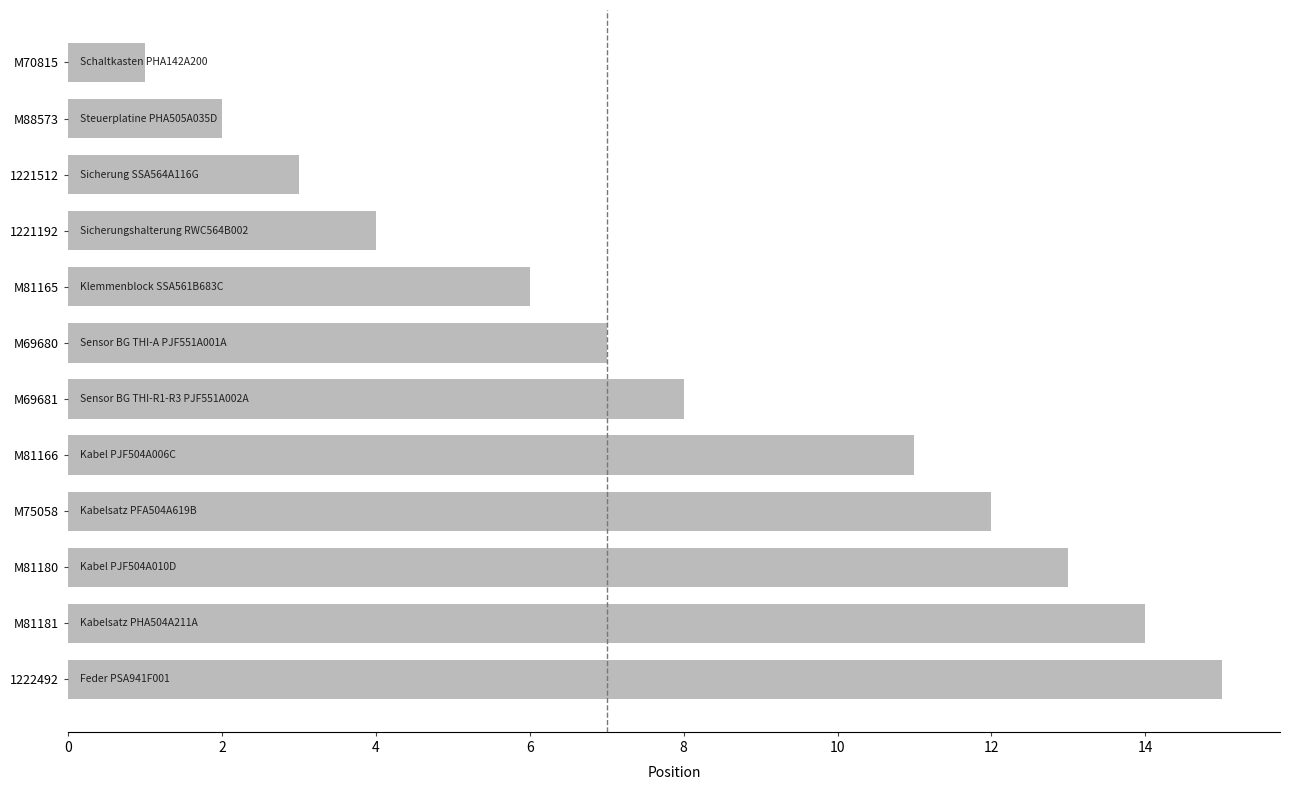

The chart shows a value of 4 at 1221192. True or false?

True